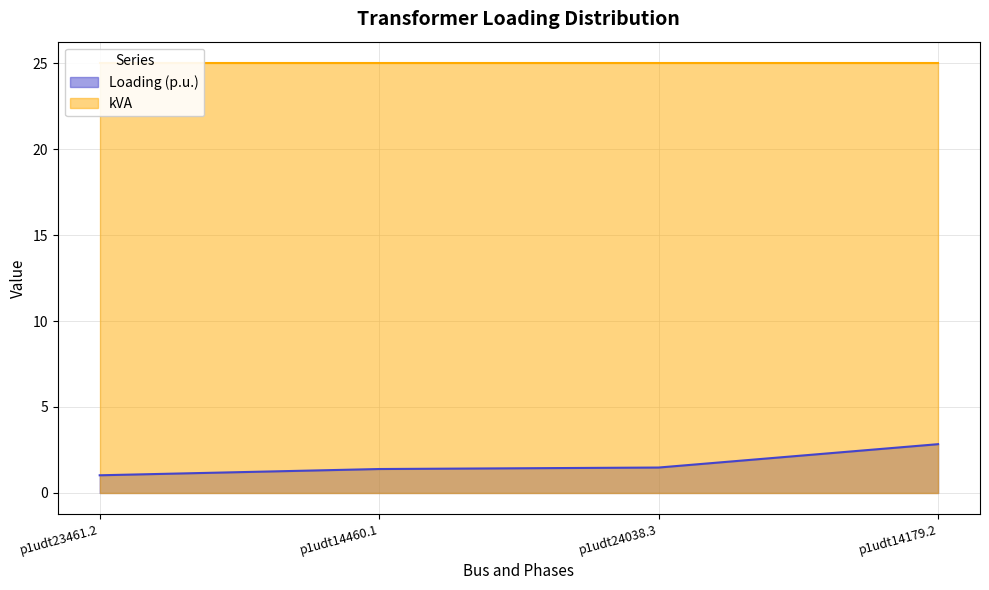

What is the highest value of the Loading (p.u.) series?

2.8